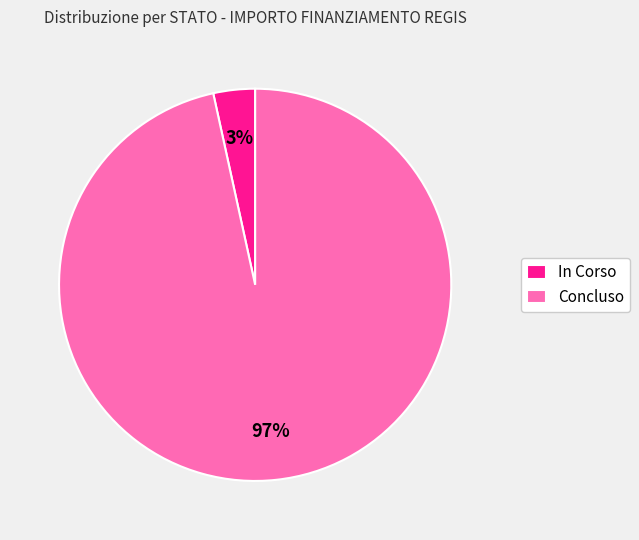

The In Corso slice represents 3% of the pie. True or false?

True